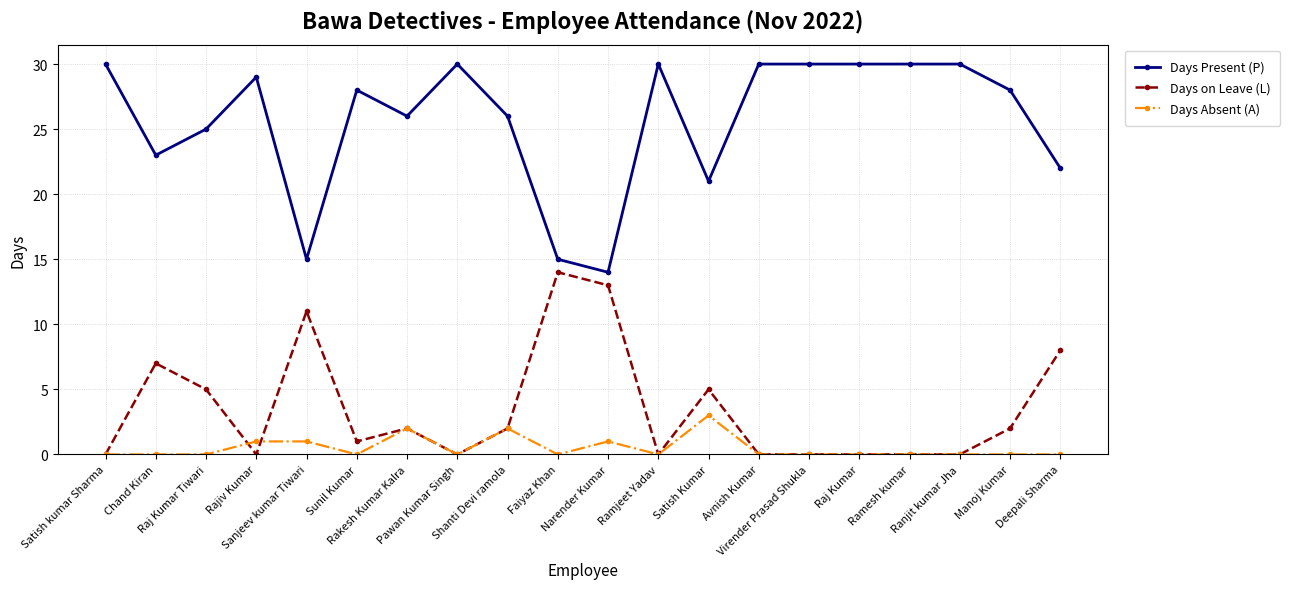

True or false: Days Absent (A) and Days Present (P) cross at least once.

False